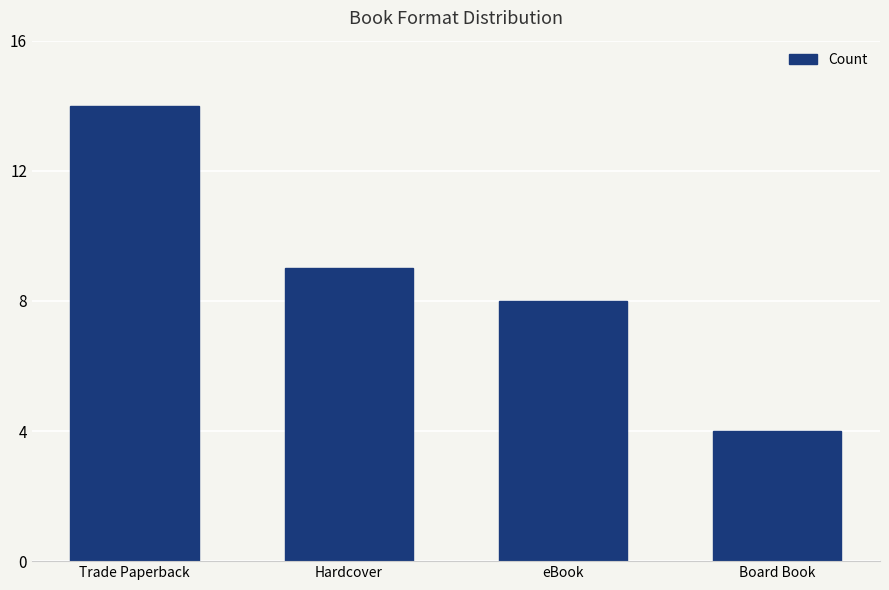

Where is the data nearest to the value 9?

Hardcover